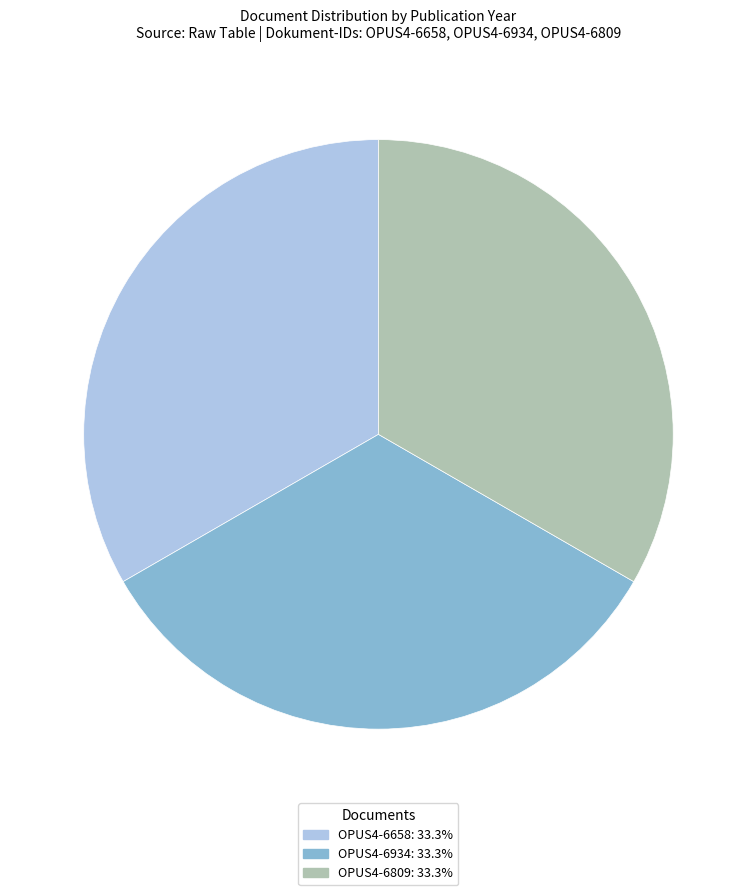

Does any single category account for the majority?

No